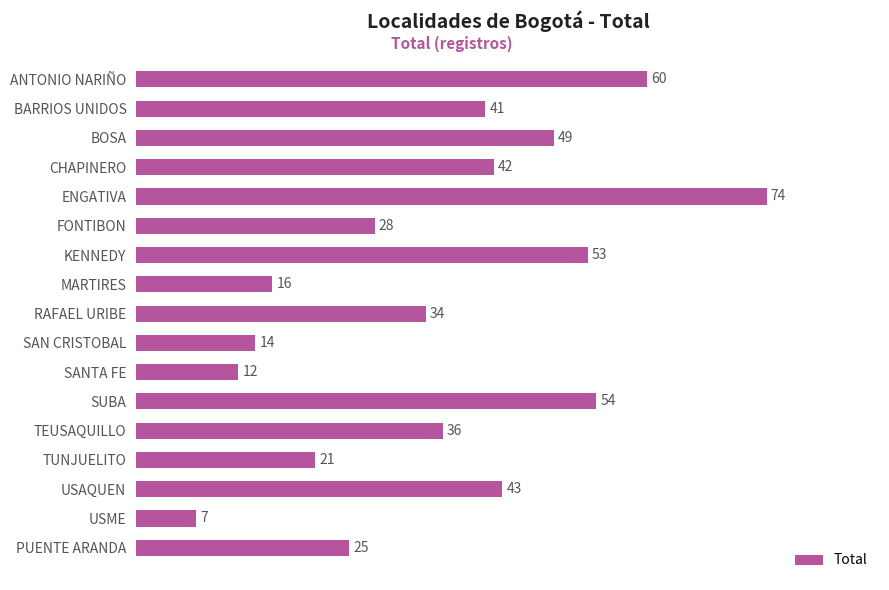

What is the difference between the maximum and minimum values?

67